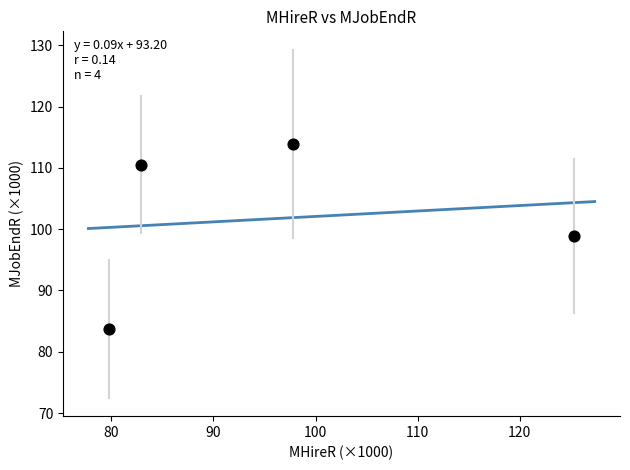

What Y value in the scatter plot is closest to 98?

98.9